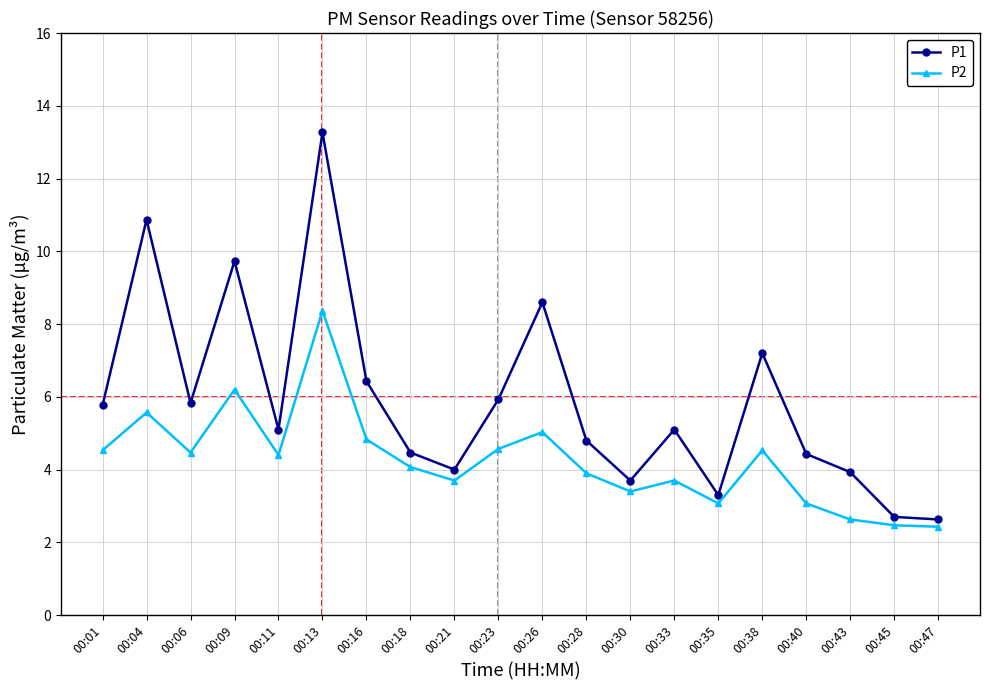

List the series in order of their peak value, lowest first.

P2, P1